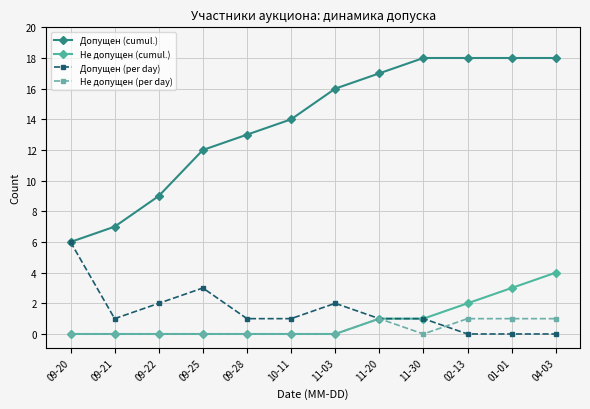

What is the difference between the second highest and minimum values in the Допущен (per day) series?

3